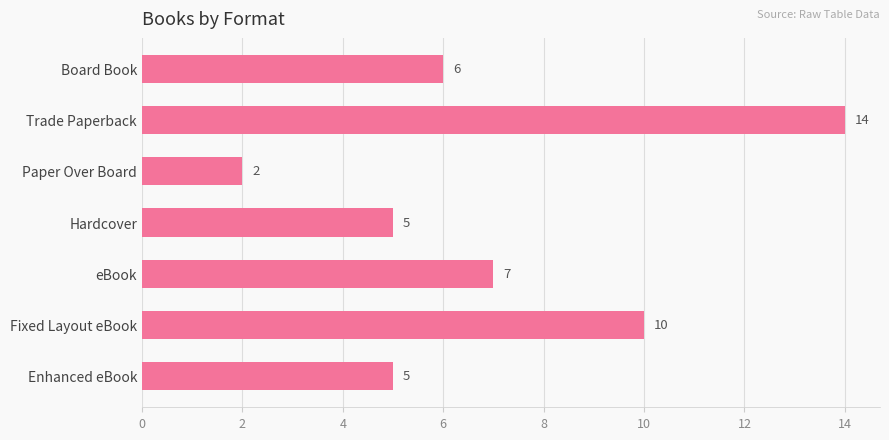

Which category has the lowest value across all series?

Paper Over Board